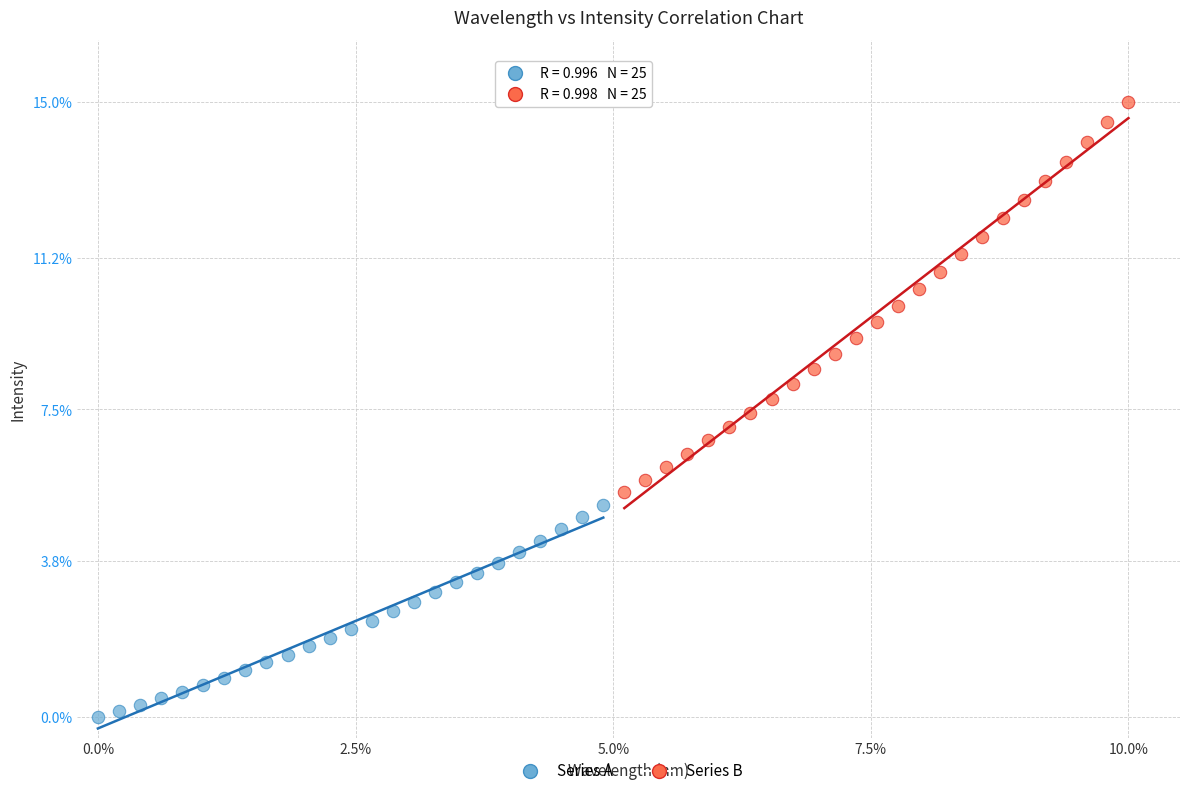

Which series has the widest spread of Y values?

Series B